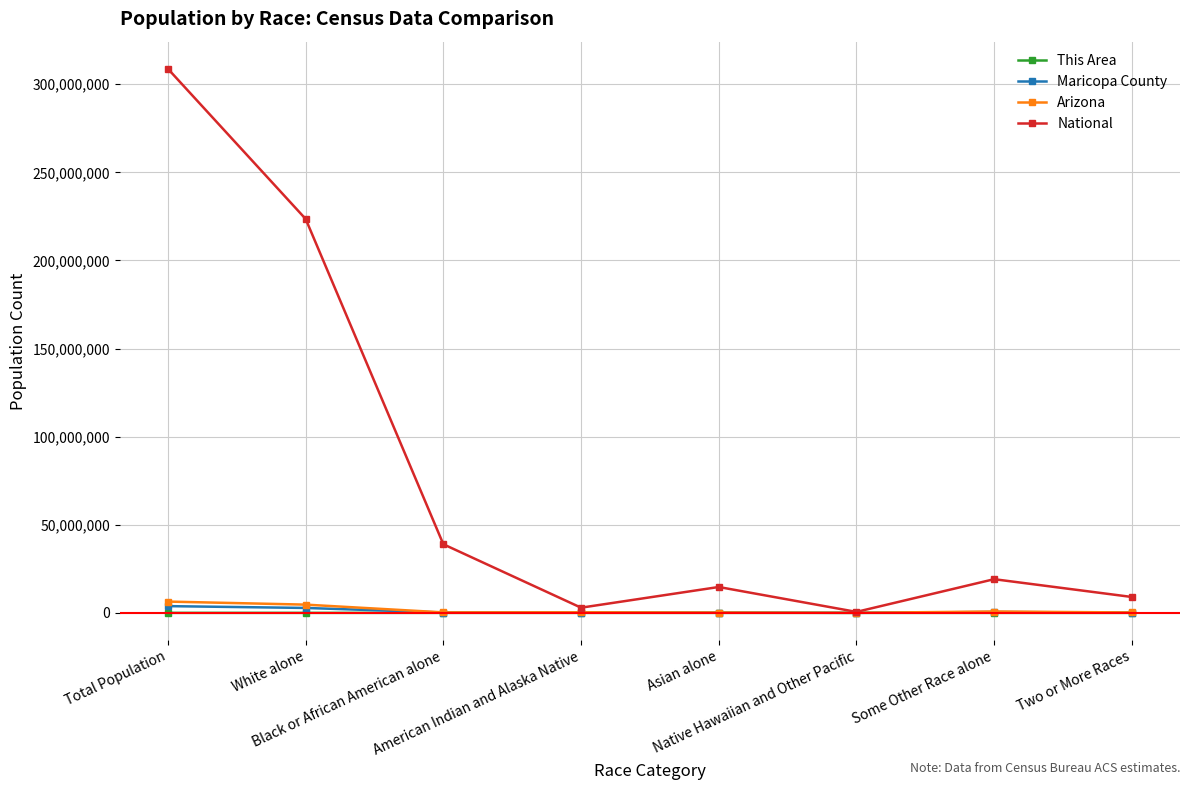

What value does the Maricopa County series have at Two or More Races, to the nearest 10?

131770